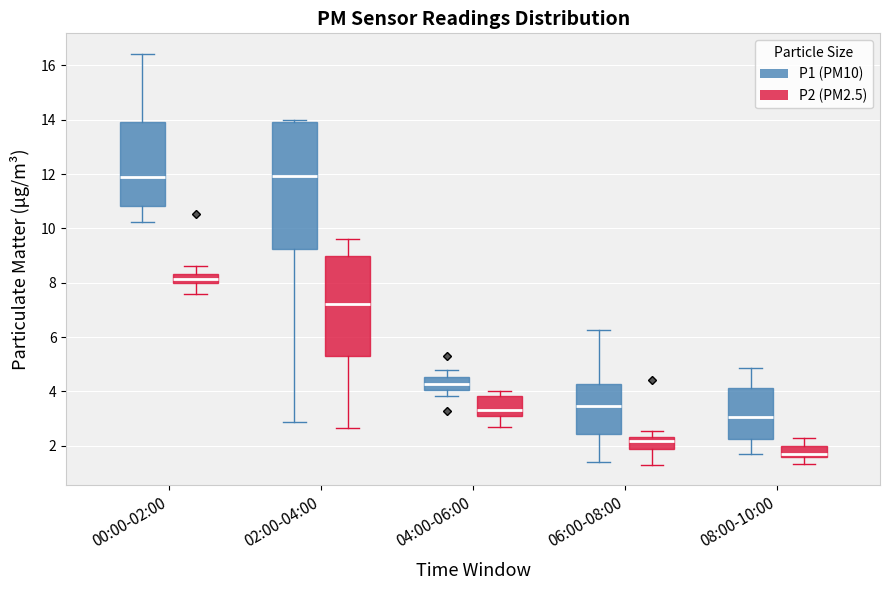

Reading left to right, transcribe this box plot: for each box, give where its median line is, the range the box spans, and where its two whiskers end, as read against the y-axis. The values are not printed on the chart, so give them approximately, as read against the axis.

00:00-02:00 (P1 (PM10)): median 11.8, box 10.8 to 14.0, whiskers 10.2 to 16.4
00:00-02:00 (P2 (PM2.5)): median 8.2, box 8.0 to 8.4, whiskers 7.6 to 8.6
02:00-04:00 (P1 (PM10)): median 12.0, box 9.2 to 14.0, whiskers 2.8 to 14.0
02:00-04:00 (P2 (PM2.5)): median 7.2, box 5.2 to 9.0, whiskers 2.6 to 9.6
04:00-06:00 (P1 (PM10)): median 4.2, box 4.0 to 4.6, whiskers 3.8 to 4.8
04:00-06:00 (P2 (PM2.5)): median 3.4, box 3.0 to 3.8, whiskers 2.8 to 4.0
06:00-08:00 (P1 (PM10)): median 3.4, box 2.4 to 4.2, whiskers 1.4 to 6.2
06:00-08:00 (P2 (PM2.5)): median 2.2, box 1.8 to 2.4, whiskers 1.4 to 2.6
08:00-10:00 (P1 (PM10)): median 3.0, box 2.2 to 4.2, whiskers 1.8 to 4.8
08:00-10:00 (P2 (PM2.5)): median 1.8, box 1.6 to 2.0, whiskers 1.4 to 2.4